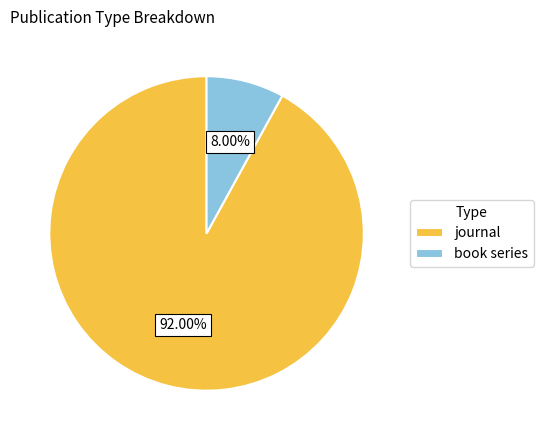

Which category accounts for the majority?

journal